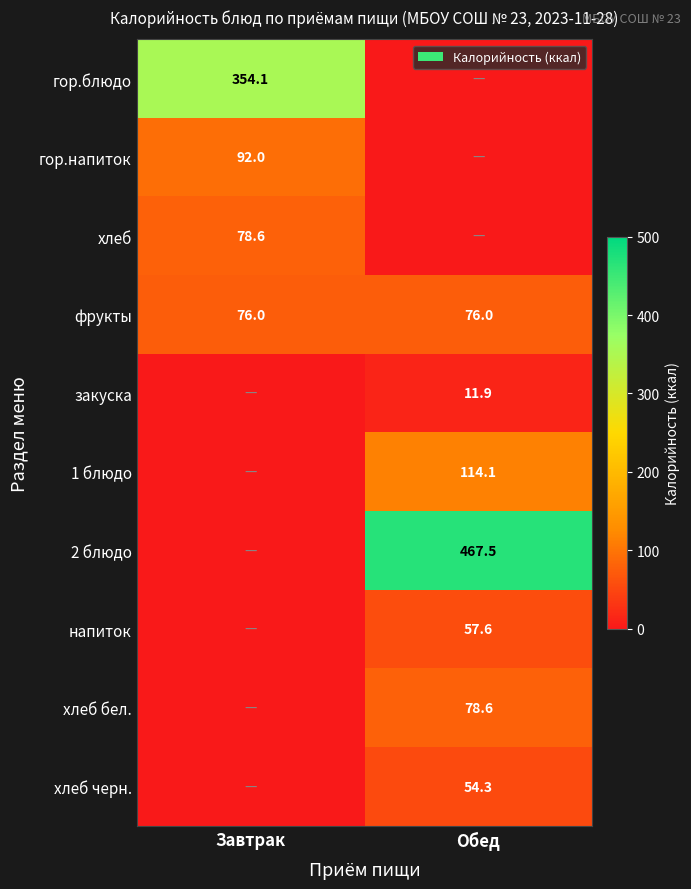

The гор.напиток series shows 92.0 at Завтрак. True or false?

True